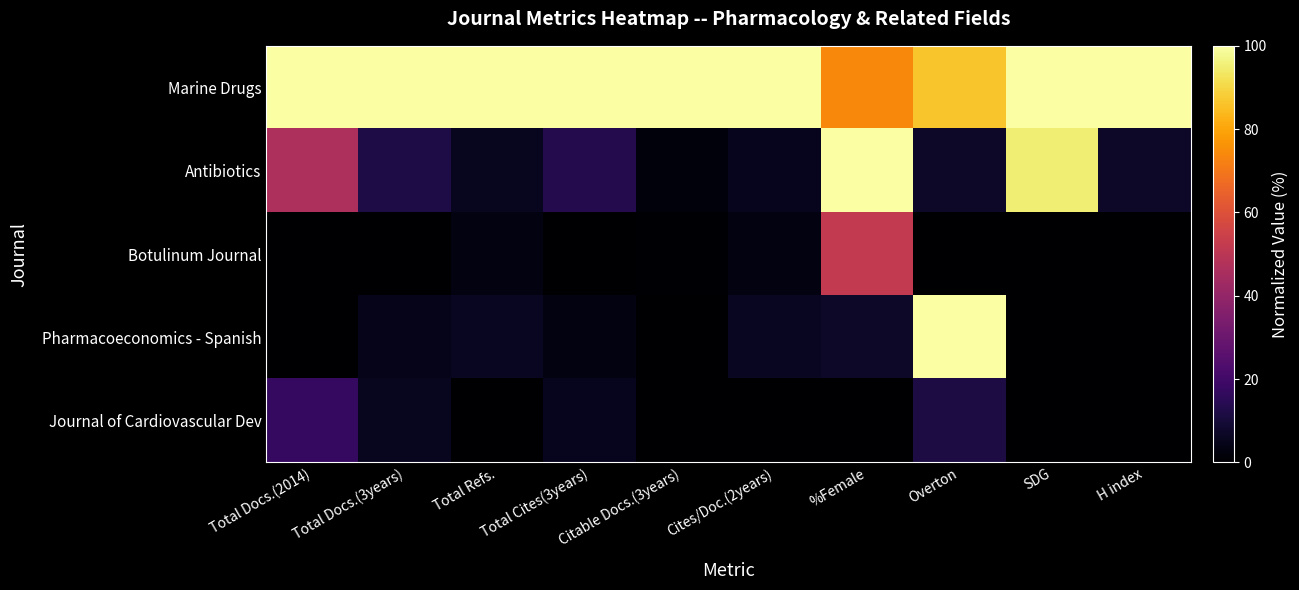

At Cites/Doc.(2years), list the series in order from largest to smallest.

Marine Drugs, Pharmacoeconomics - Spanish, Antibiotics, Botulinum Journal, Journal of Cardiovascular Dev